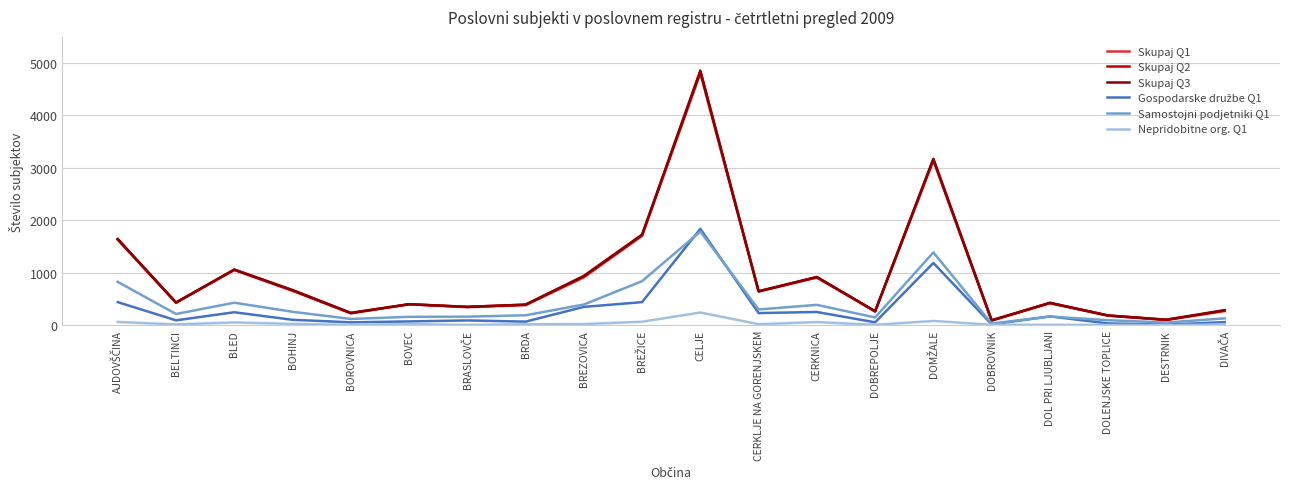

True or false: Skupaj Q3 and Nepridobitne org. Q1 intersect in this chart.

False